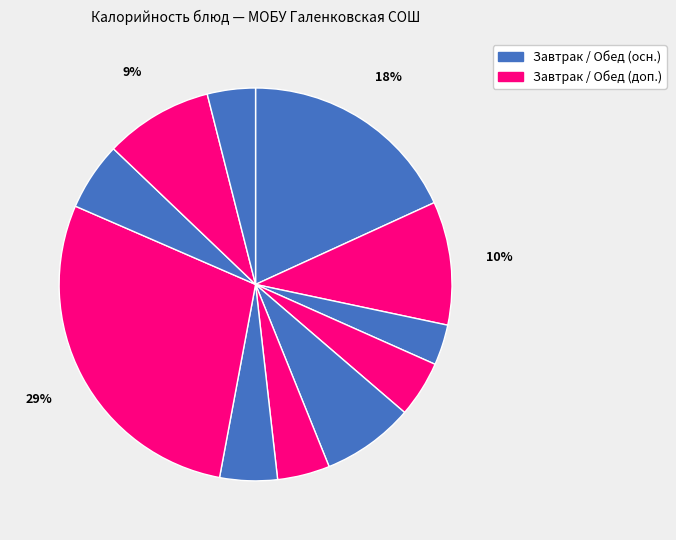

How many segments does this pie chart have?

11